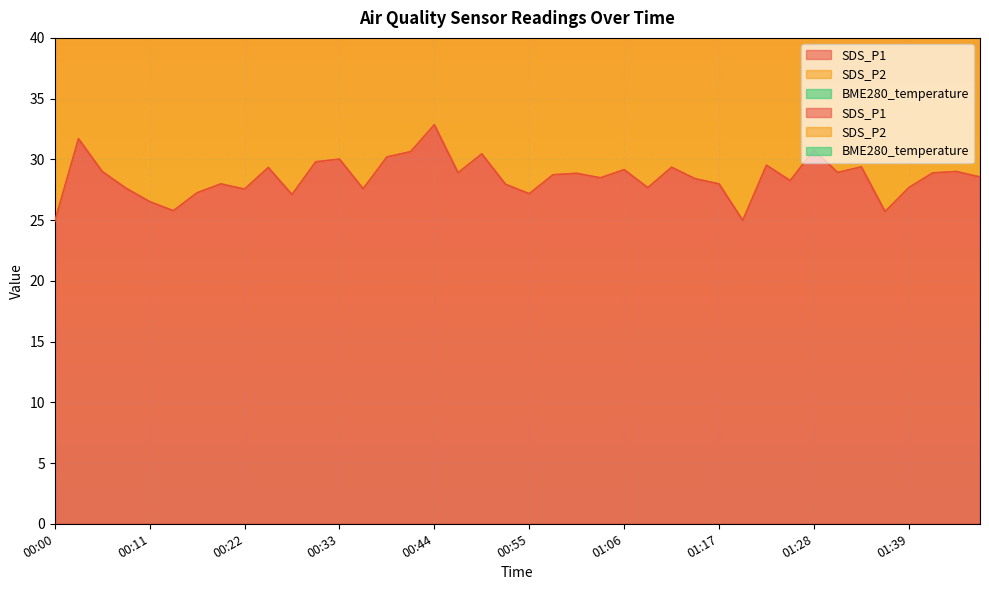

Rank the series by their average value, from lowest to highest.

BME280_temperature, SDS_P2, SDS_P1